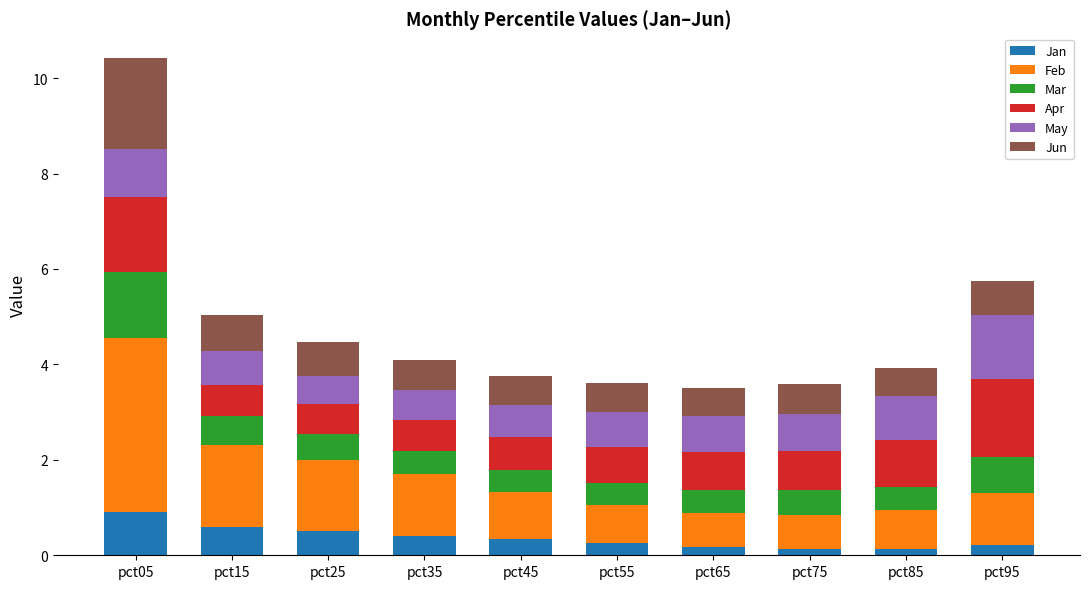

At which category is the sum across all series the highest?

pct05